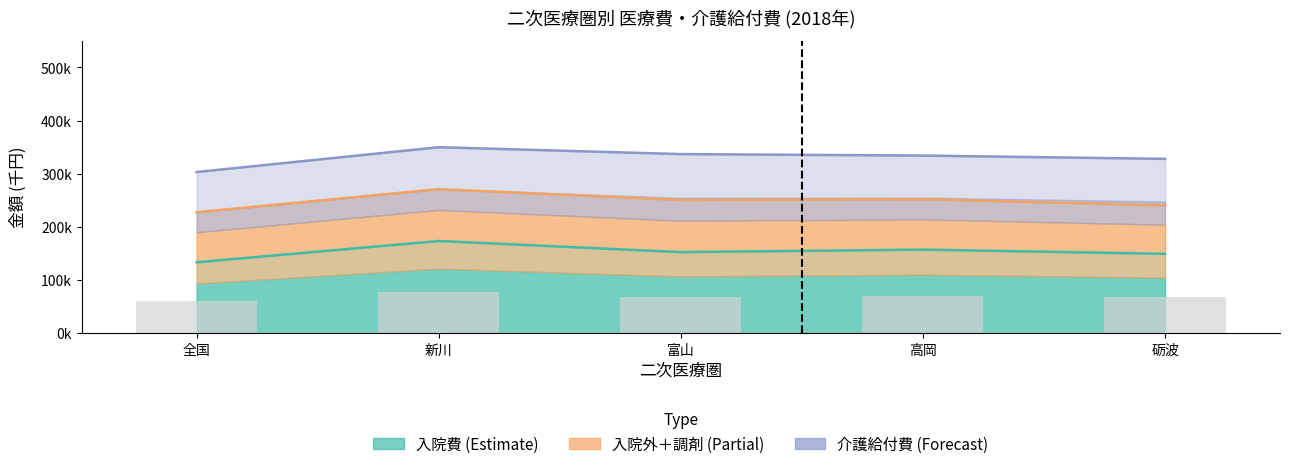

Does the chart contain stacked bars?

No